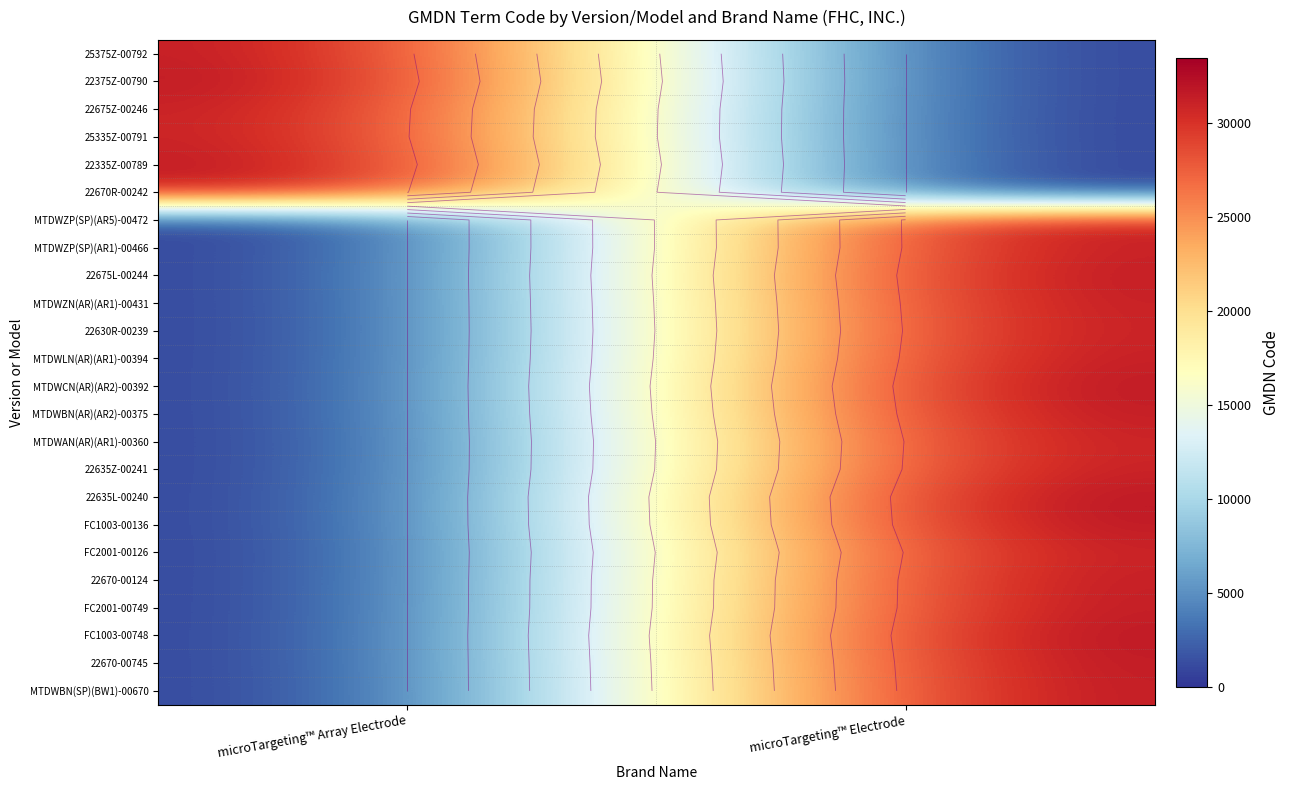

What is the difference between the highest and lowest values at microTargeting™ Array Electrode?

32788.0